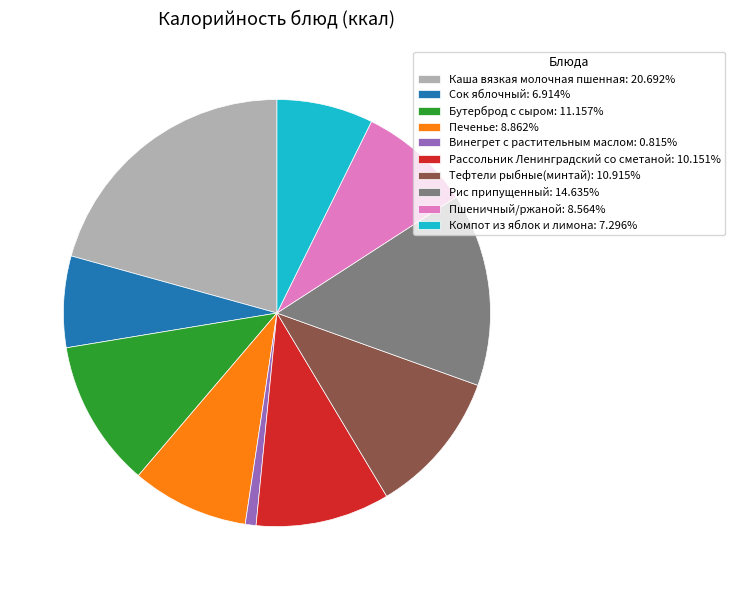

Is there any slice that represents more than half of the pie?

No